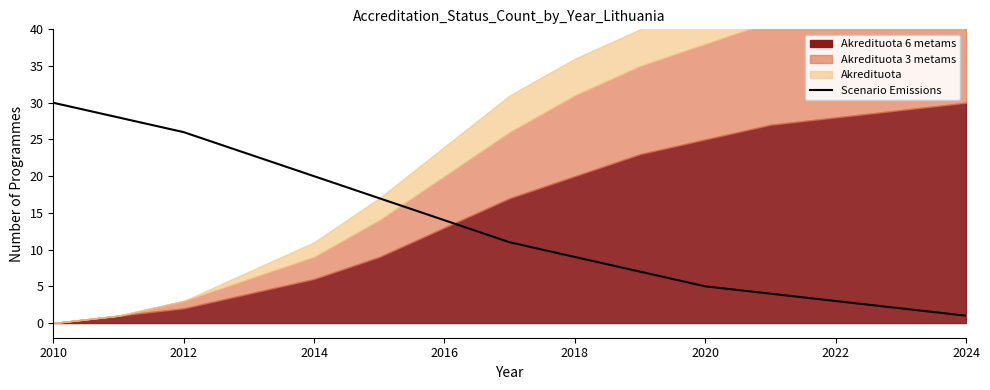

What is the sum of the values at 2018 and 2022?

12